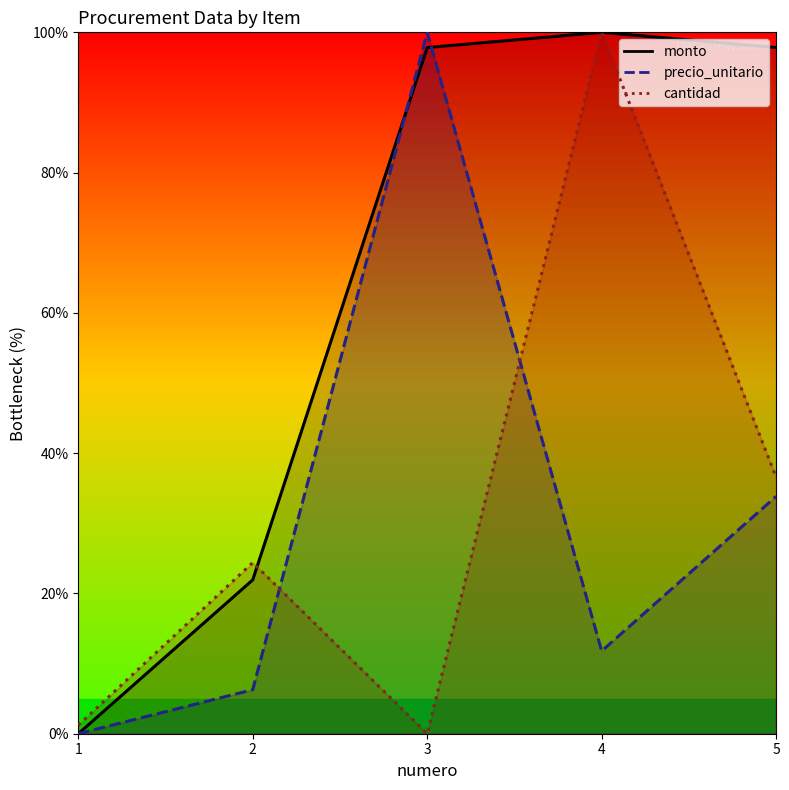

Count the number of categories in the chart.

5